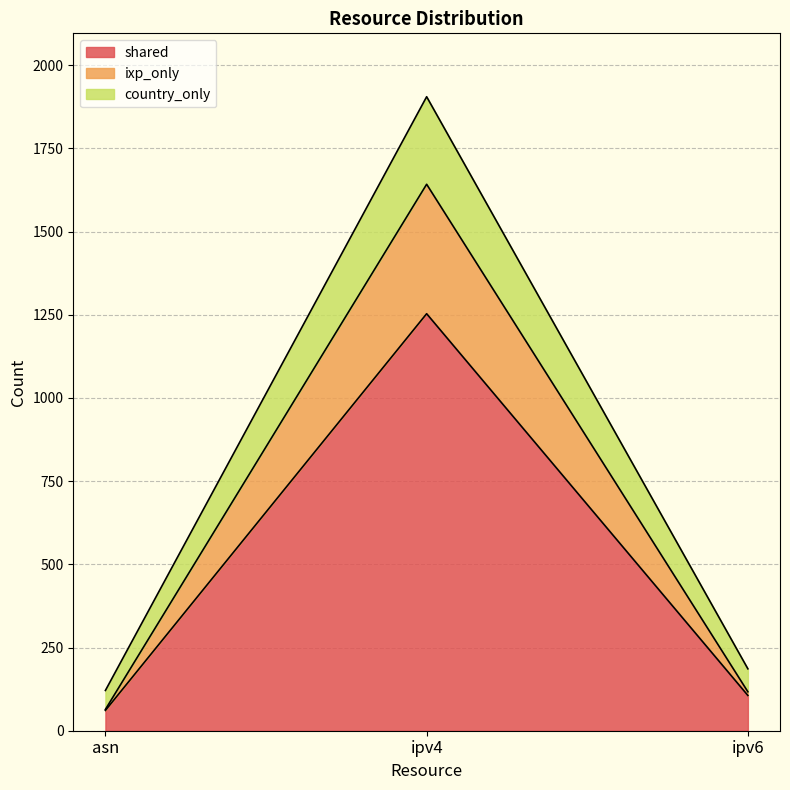

What is the spread (max minus min) of values at ipv6?

80